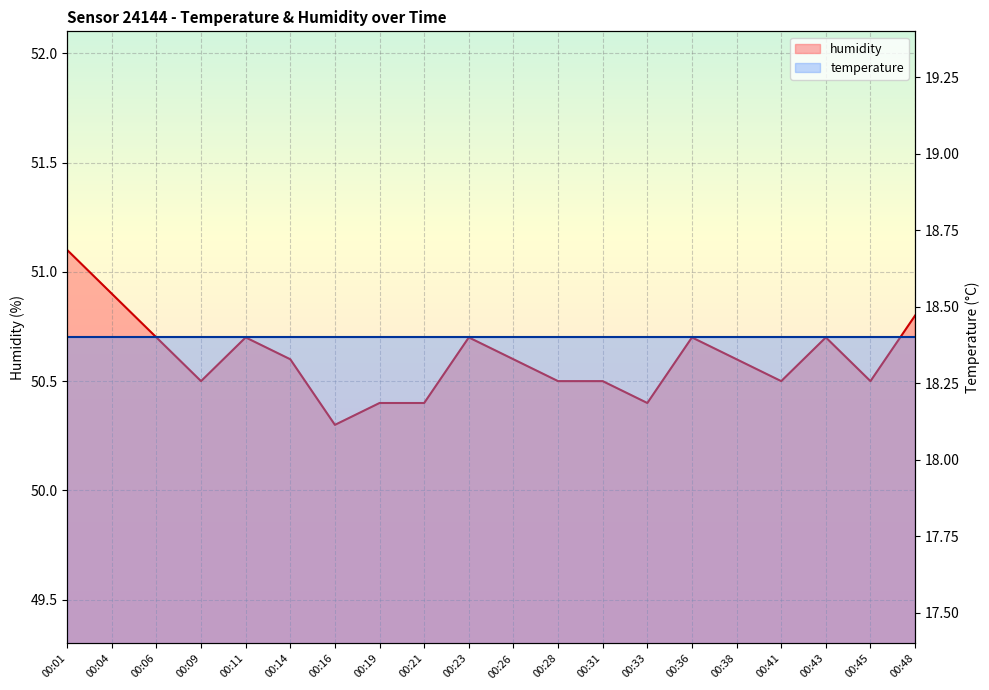

Approximately how many times larger is the value at 00:48 compared to 00:38?

1.0